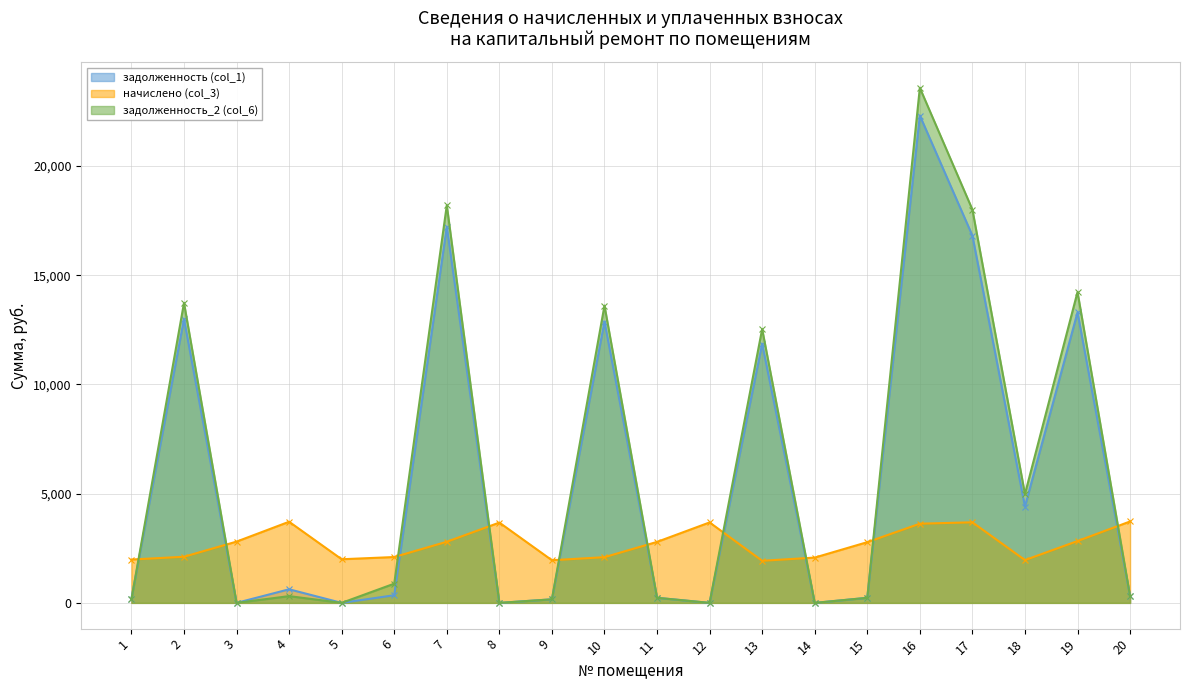

True or false: задолженность_2 (col_6) has more than 2 interior local peaks.

True